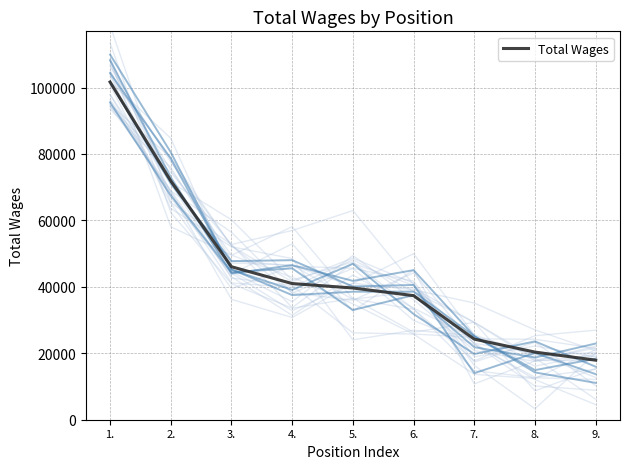

True or false: there are more than 2 points higher than both neighbors.

False